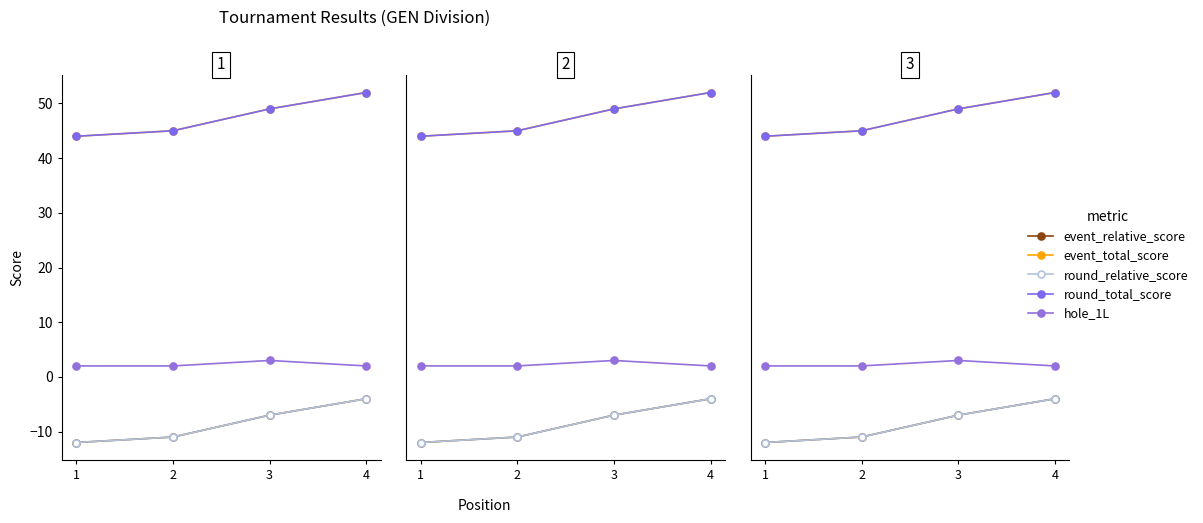

Which series has the largest total across all categories?

event_total_score